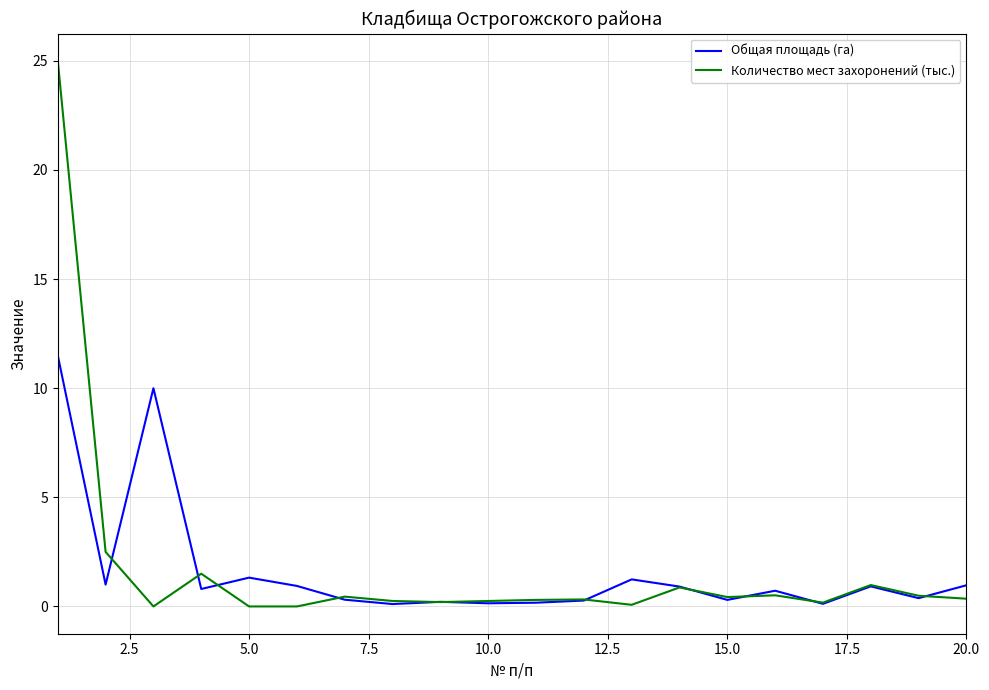

What is the greatest value displayed?

25.0